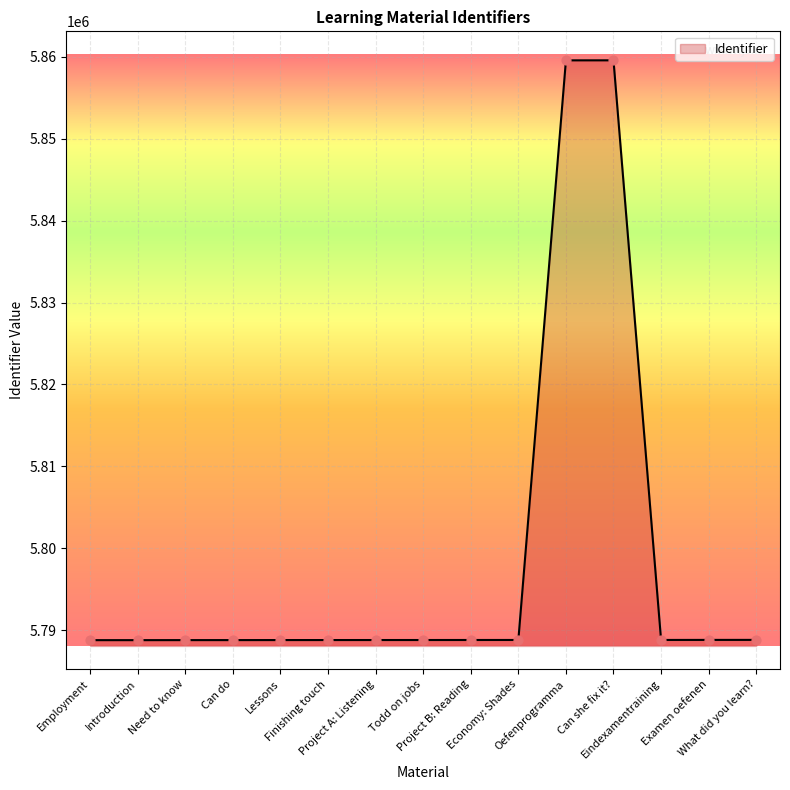

What is the change in value from Economy: Shades to Examen oefenen?

+8